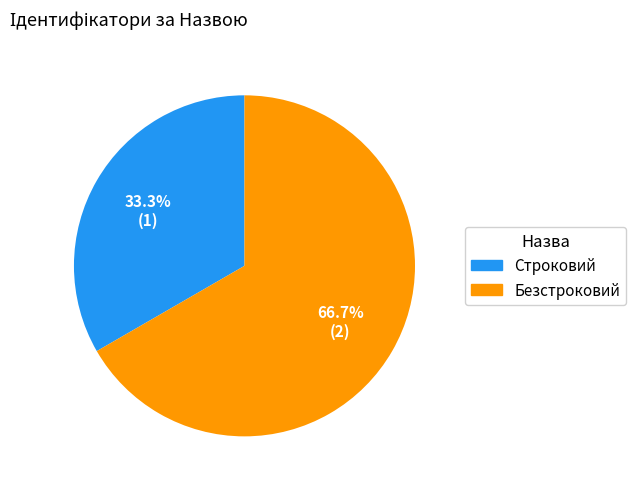

Which slice is the largest?

Безстроковий